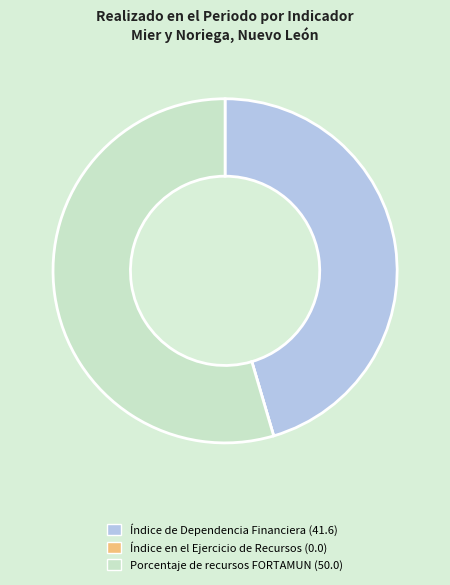

Is it true that Porcentaje de recursos FORTAMUN (50.0) is 63% of the pie?

False